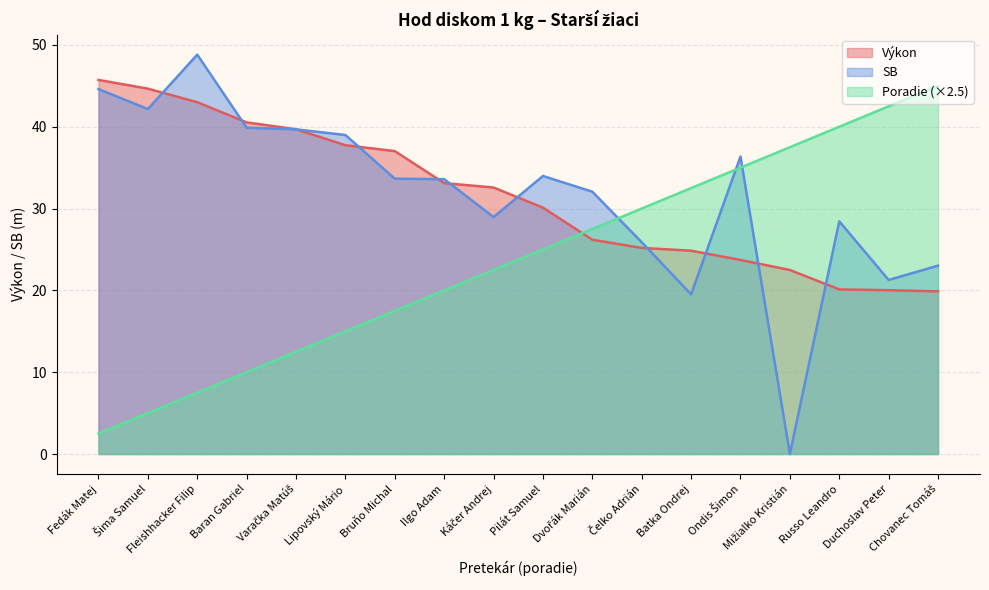

Does the chart have visible grid lines?

Yes